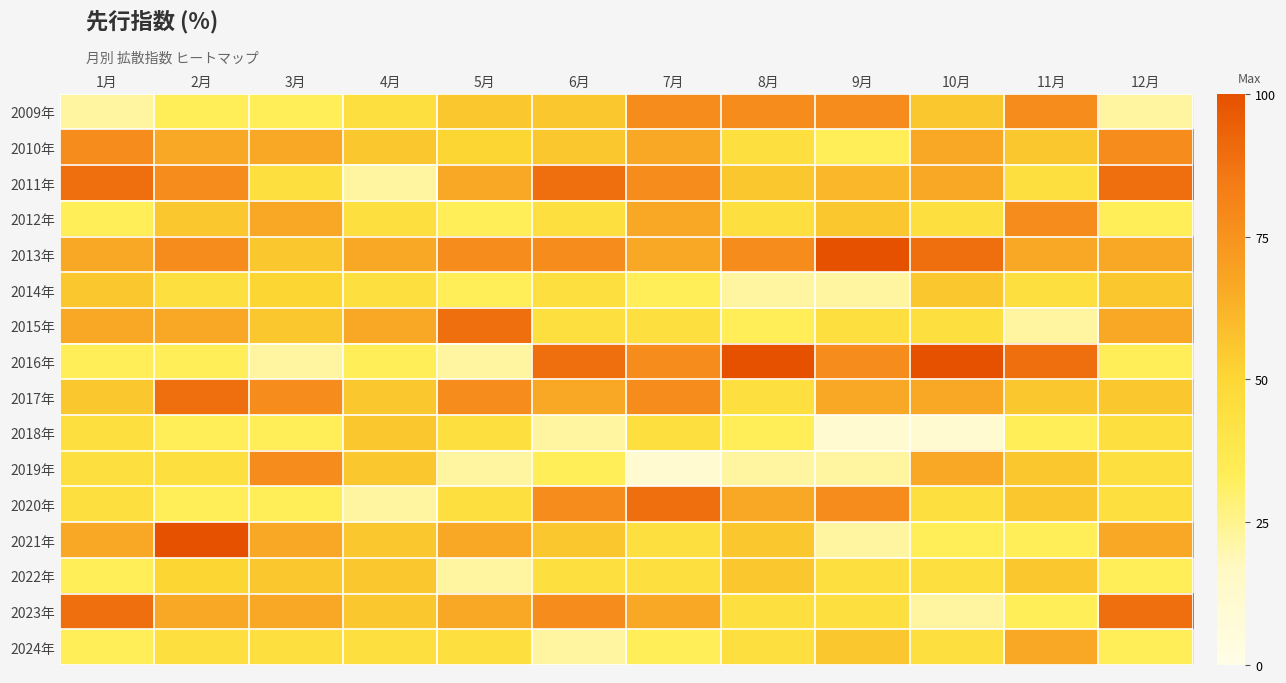

At which category does the chart reach its minimum across all series?

9月